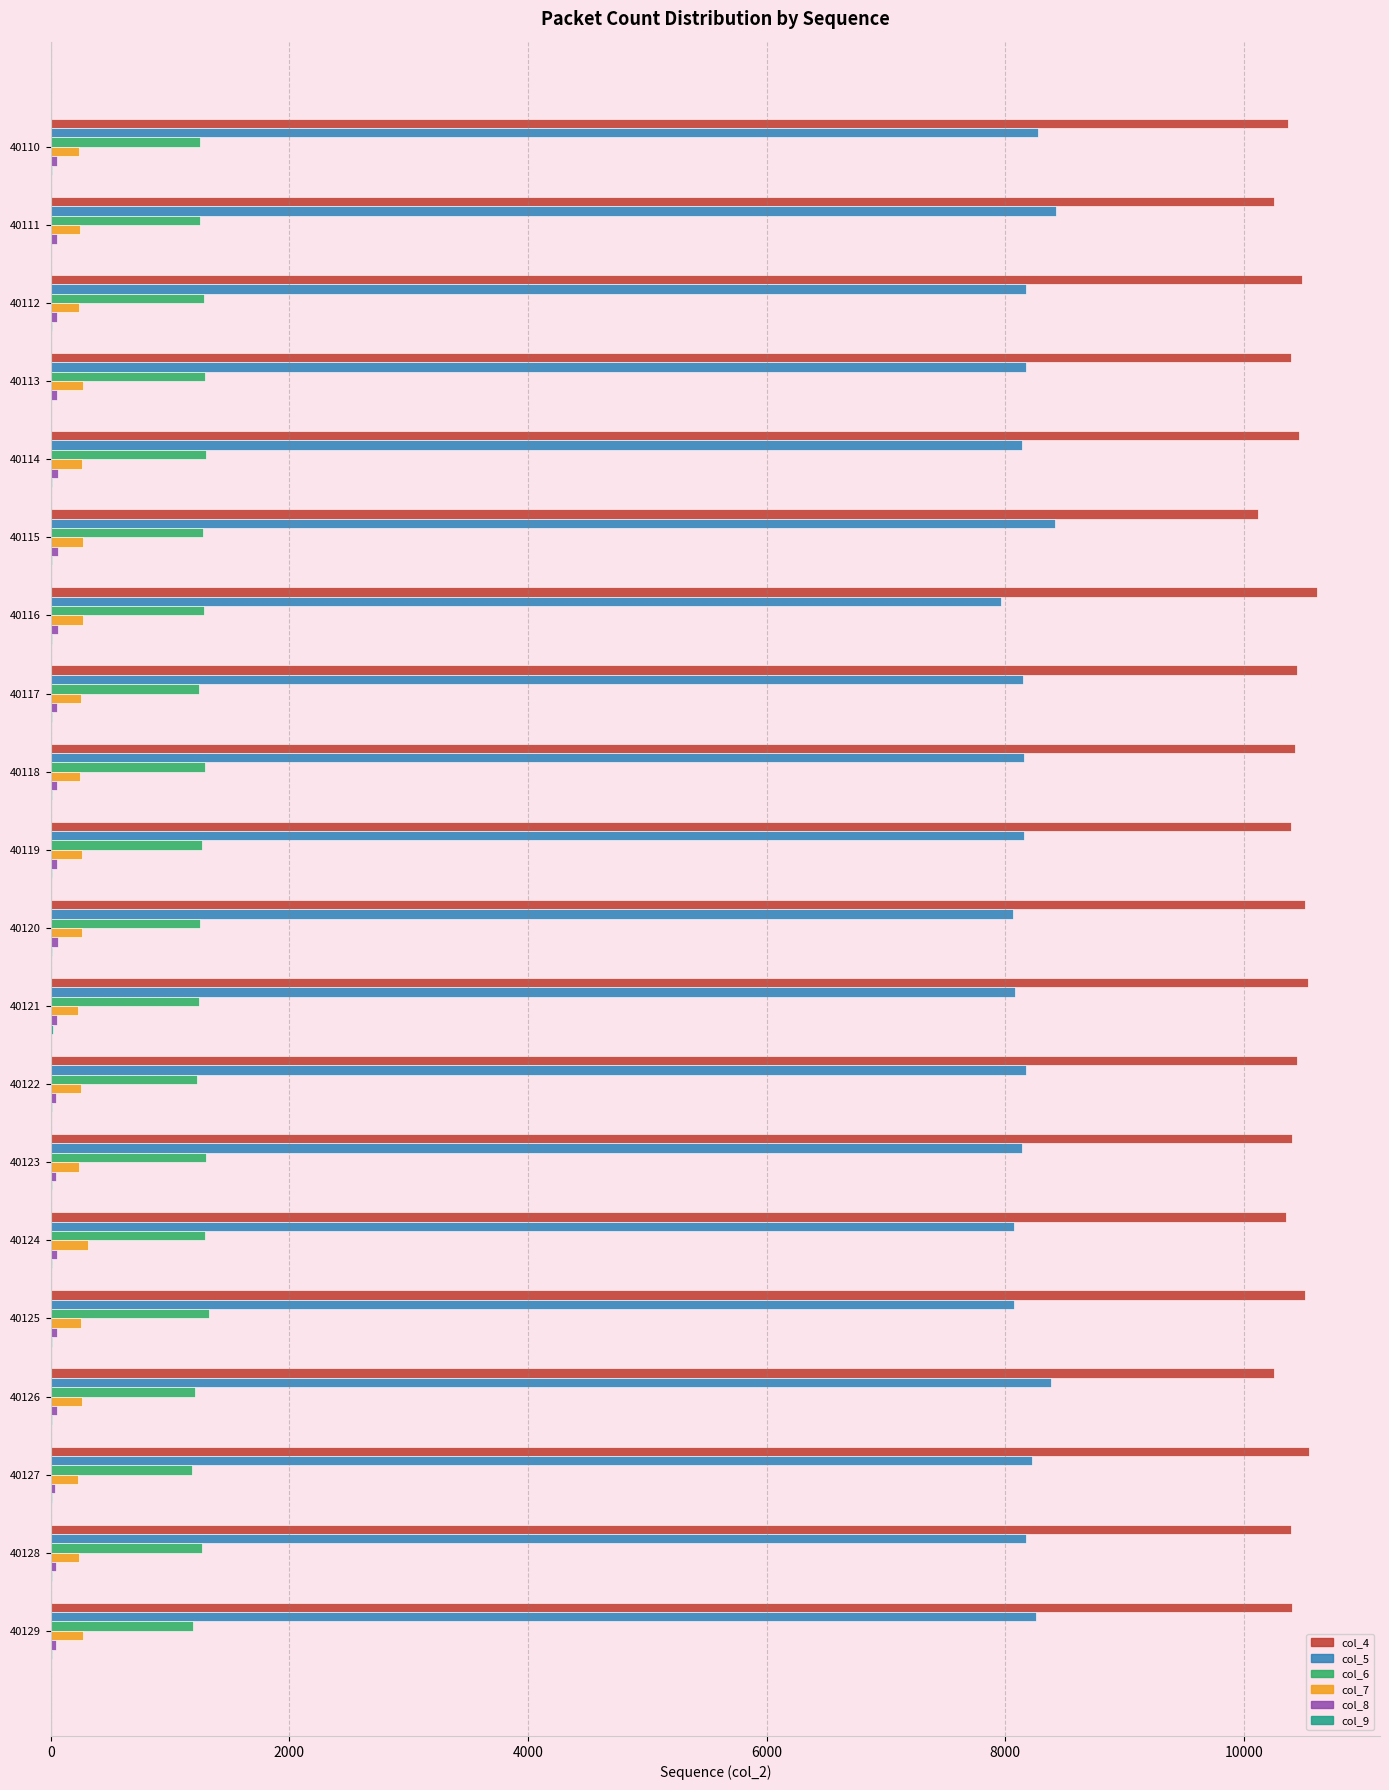

Is the value of col_4 at 40119 greater than the value of col_7 at 40127?

Yes